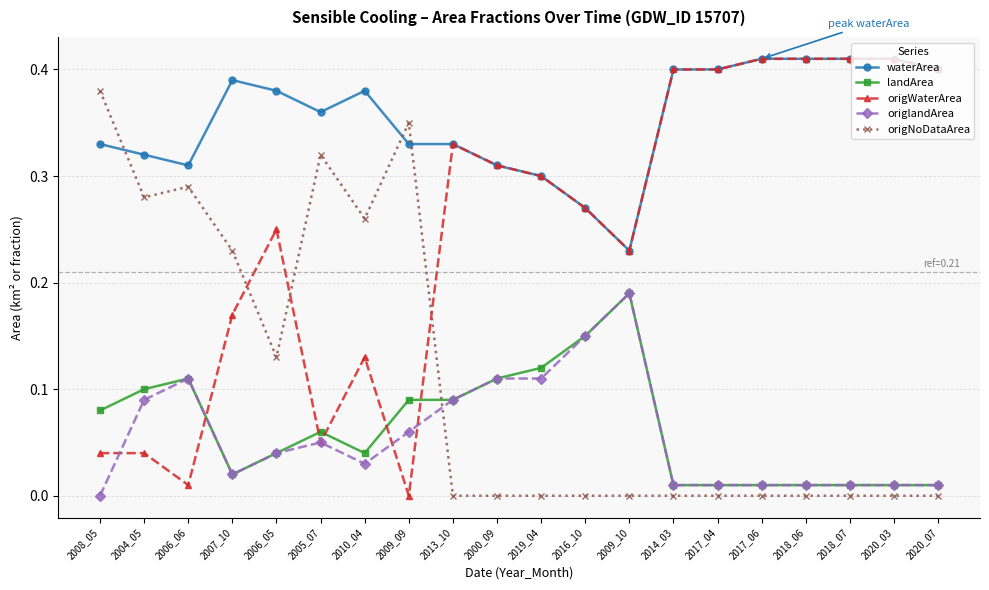

How many data points does each series have?

20